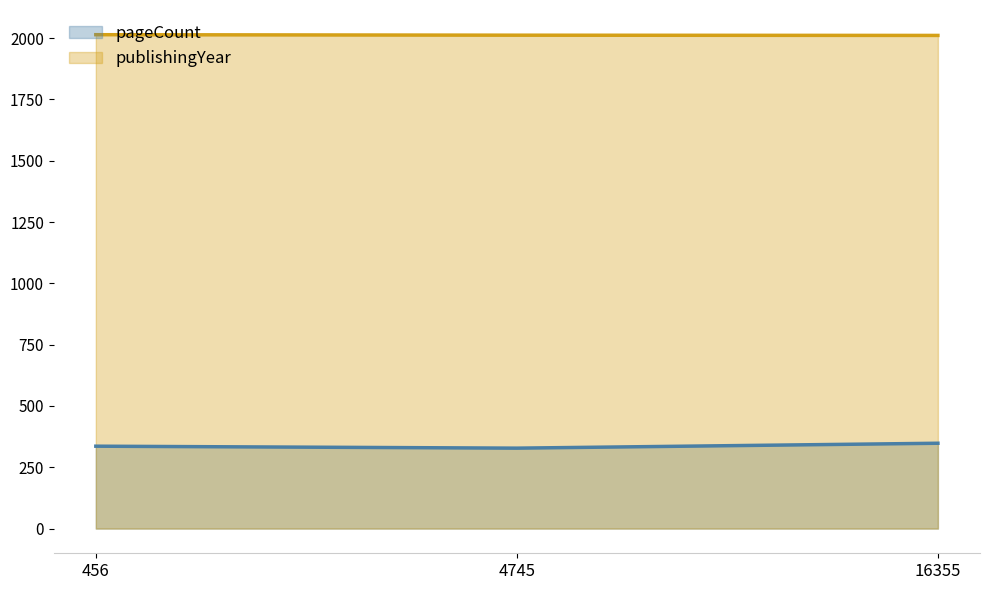

How many lines are shown in the chart?

2